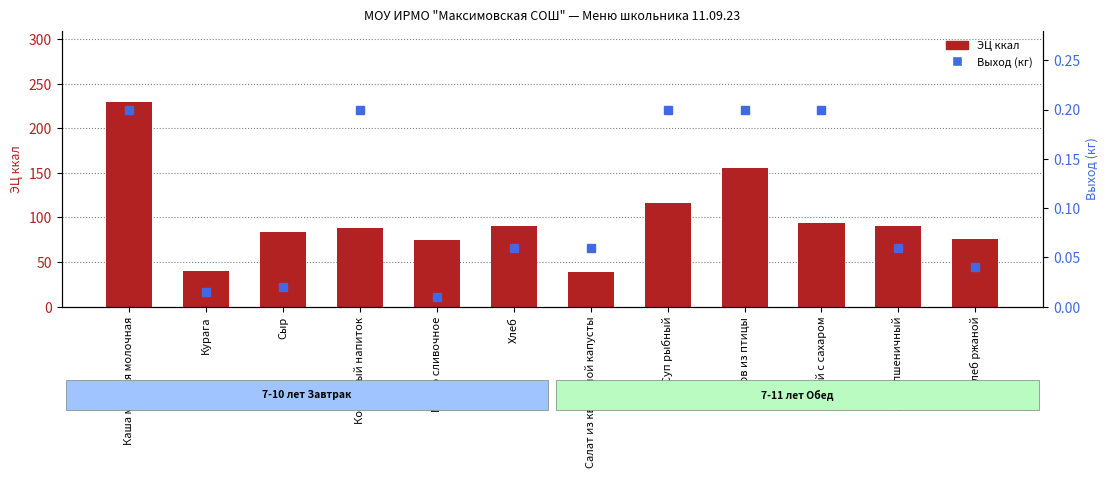

What is the greatest value displayed?

229.2